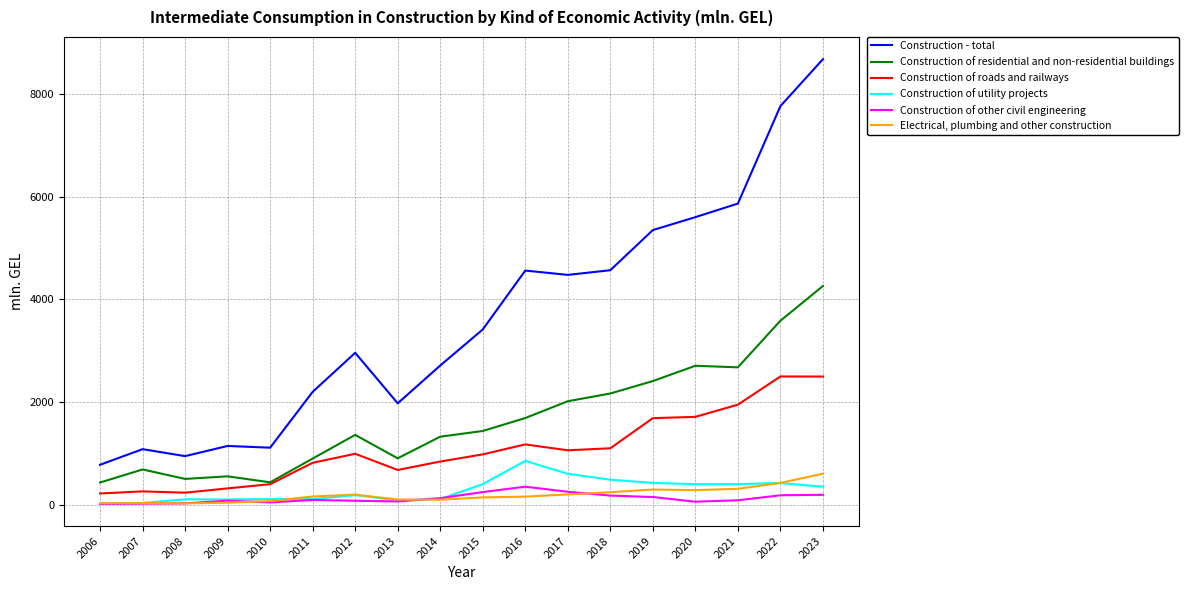

What is the total value across all series at 2021?

11317.1